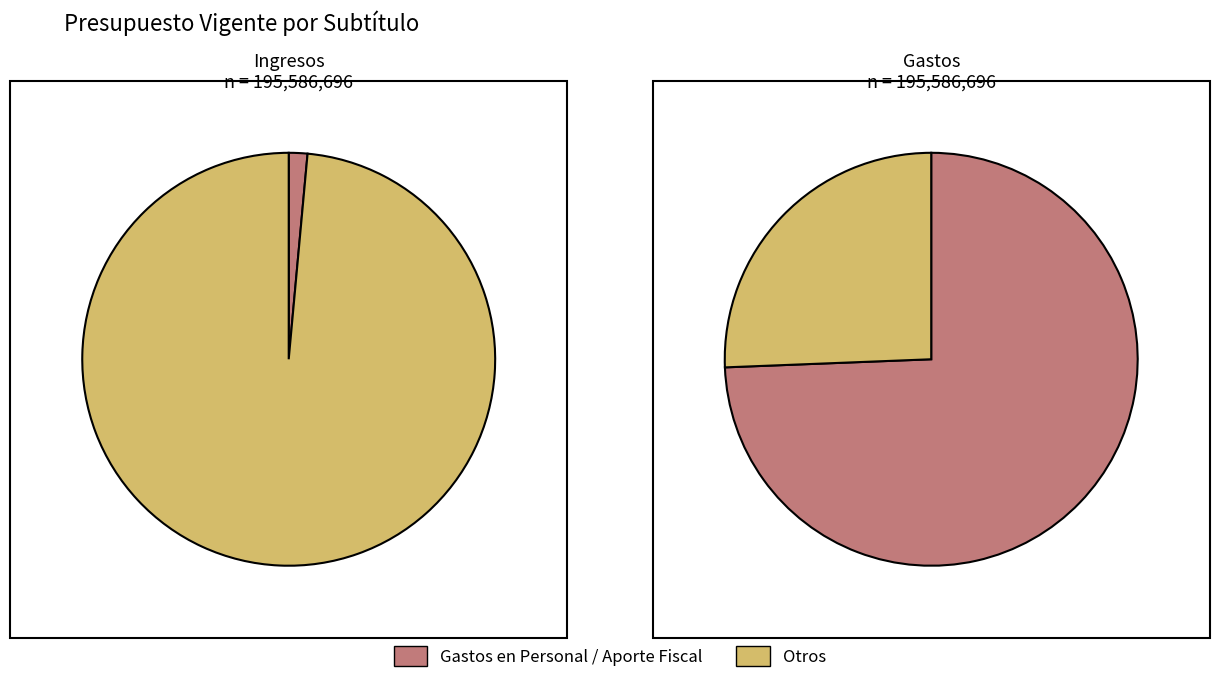

What is the largest slice in the pie chart?

APORTE FISCAL